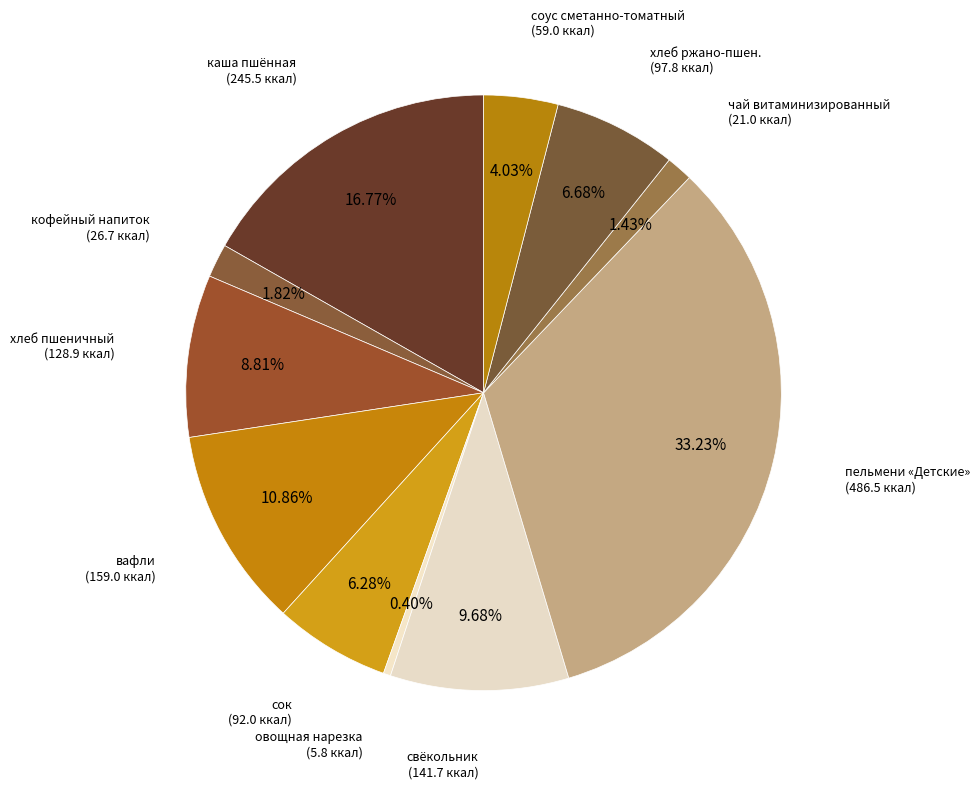

How many segments does this pie chart have?

11